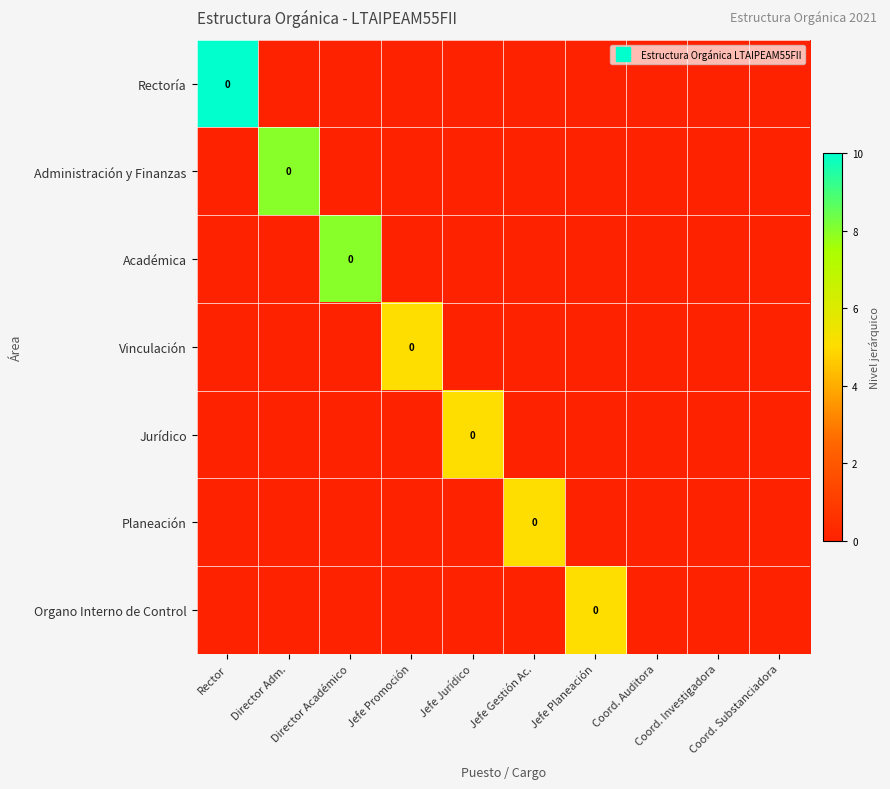

Rank the categories by Planeación value from lowest to highest.

Rector, Director Adm., Director Académico, Jefe Promoción, Jefe Jurídico, Jefe Planeación, Coord. Auditora, Coord. Investigadora, Coord. Substanciadora, Jefe Gestión Ac.